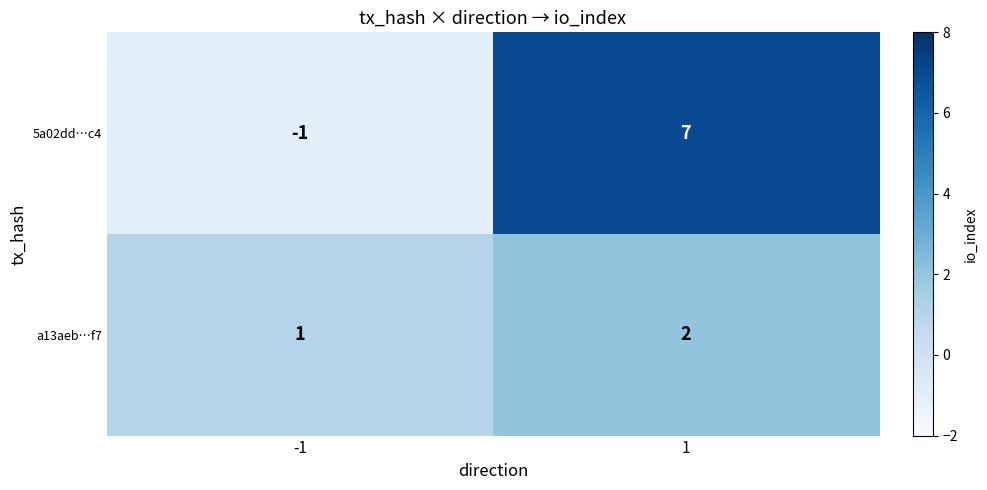

How many categories are shown in the chart?

2